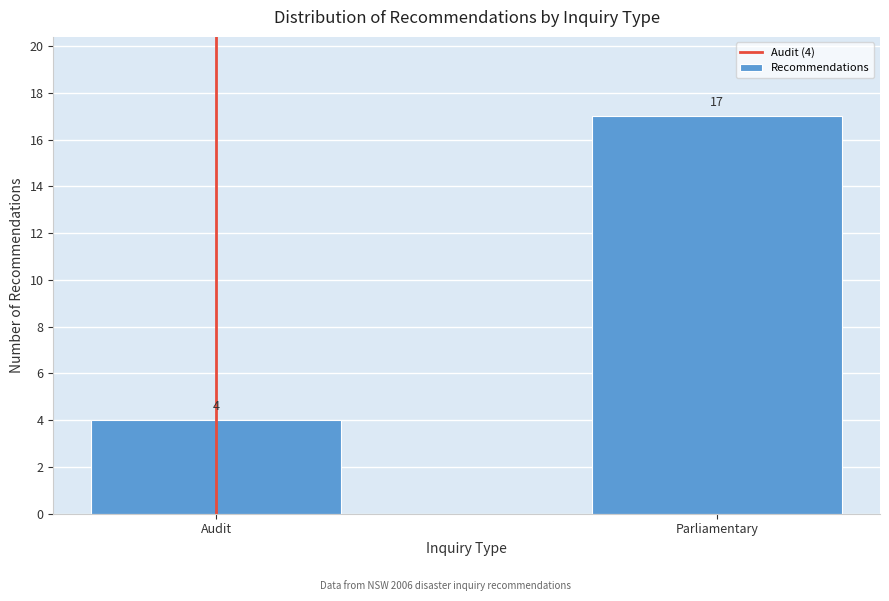

Reading left to right, transcribe all the data shown in this chart.

Audit=4	Parliamentary=17